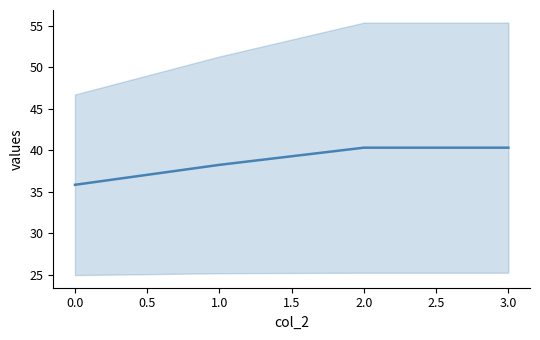

What is the difference between the maximum and minimum values?

4.5